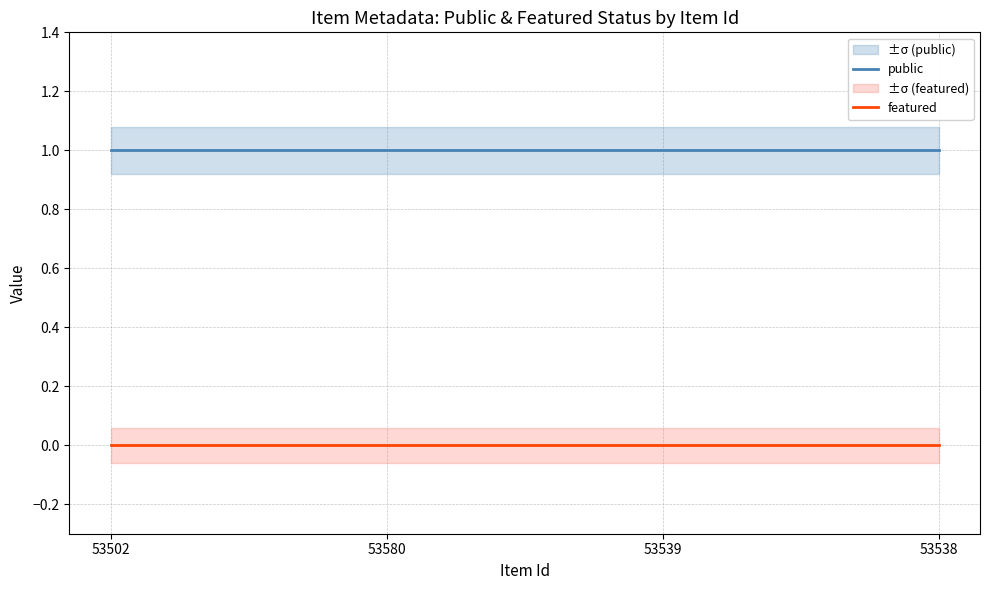

True or false: featured and public cross at least once.

False